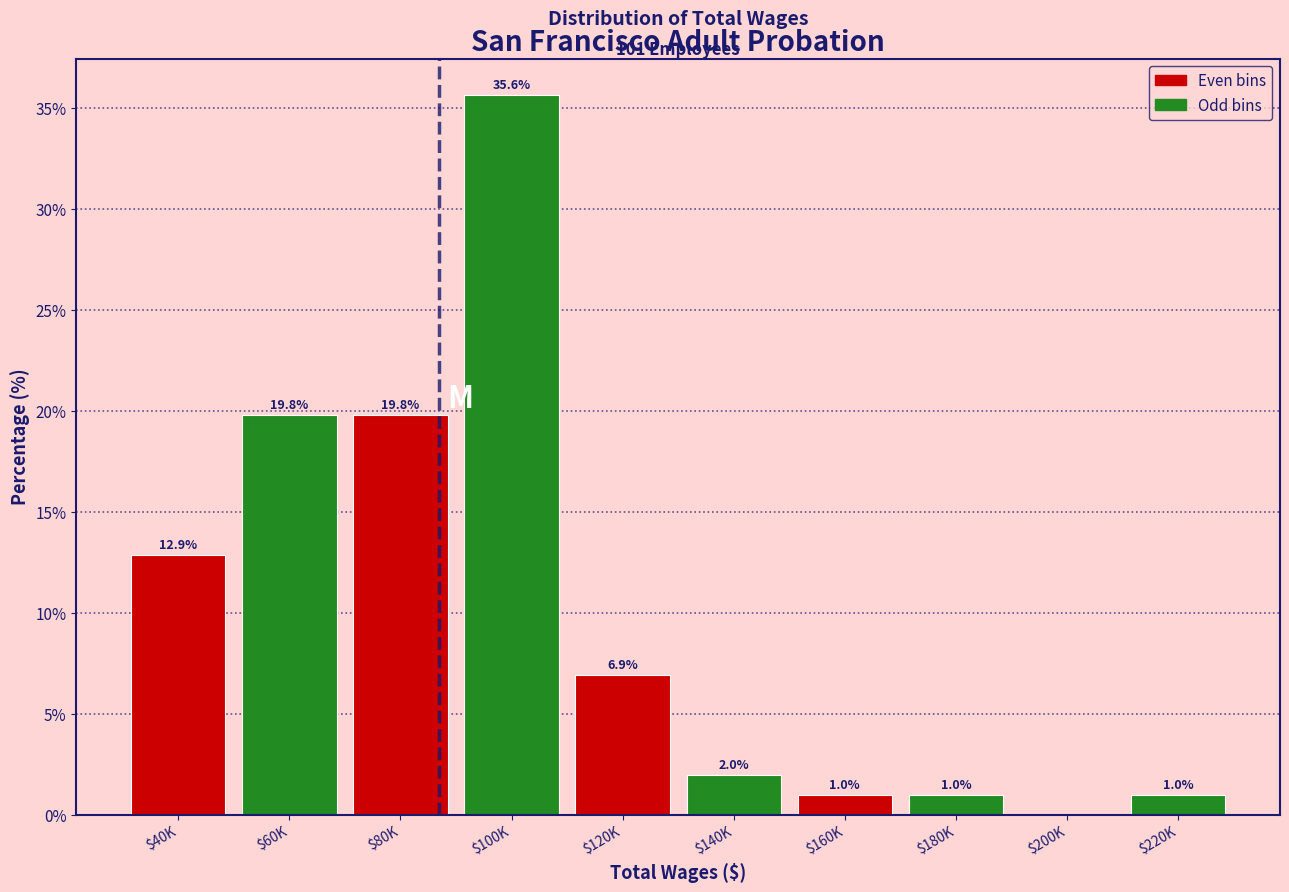

What is the sum of all values?

100.0